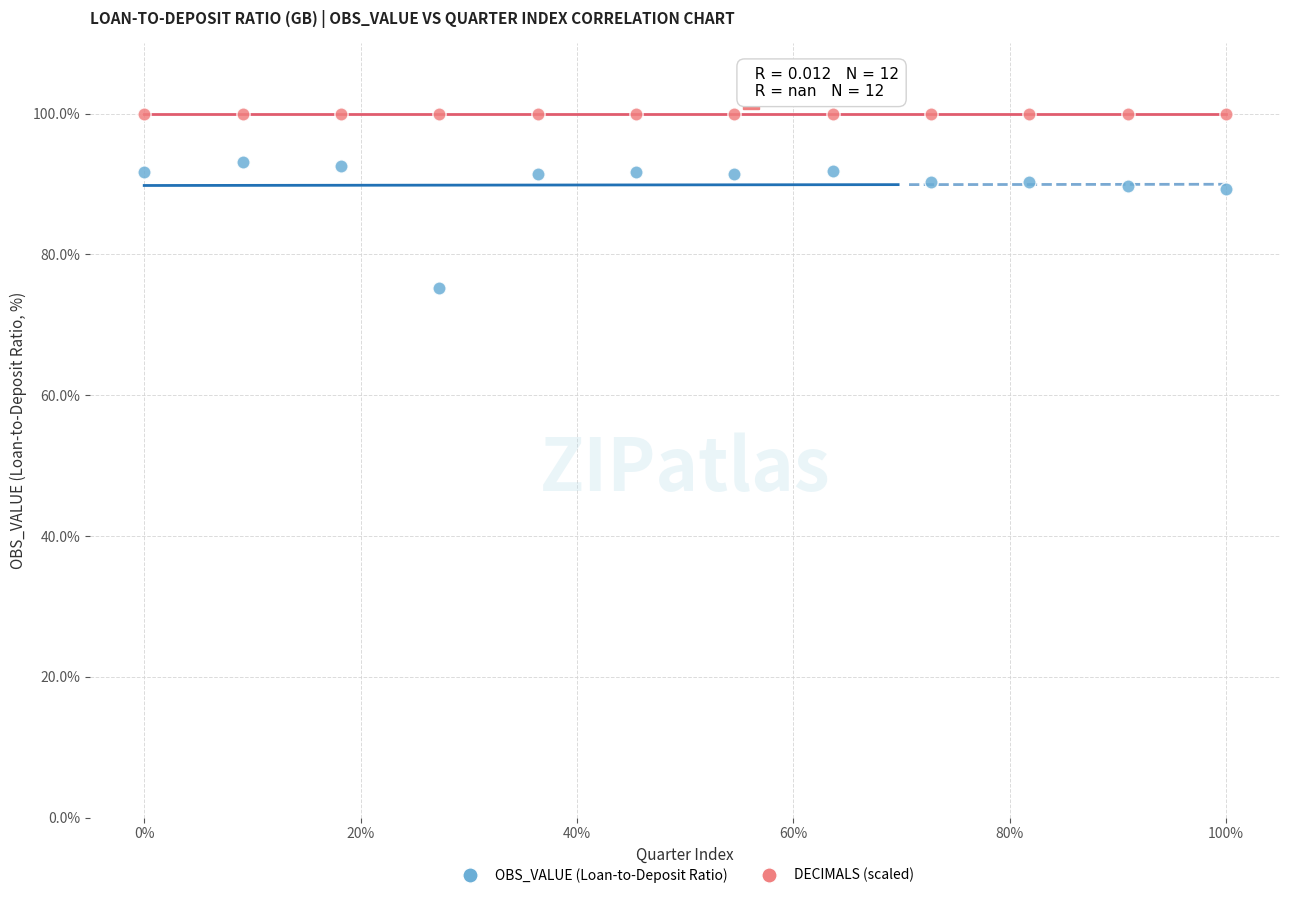

Which series reaches the maximum Y coordinate?

DECIMALS (scaled)